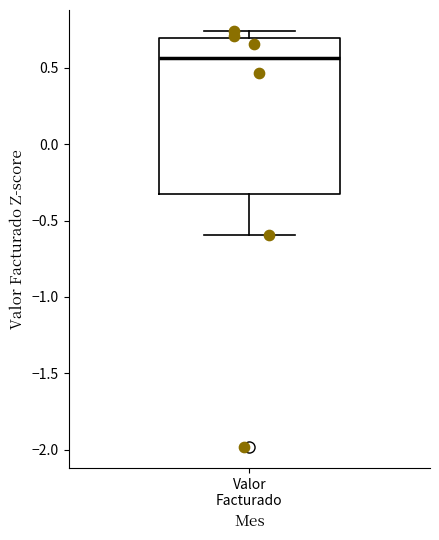

Read this box plot against the y-axis: the position of the median line, the range covered by the box, and the ends of both whiskers. The values are not printed on the chart, so give them approximately, as read against the axis.

median 0.55, box -0.35 to 0.70, whiskers -0.60 to 0.75